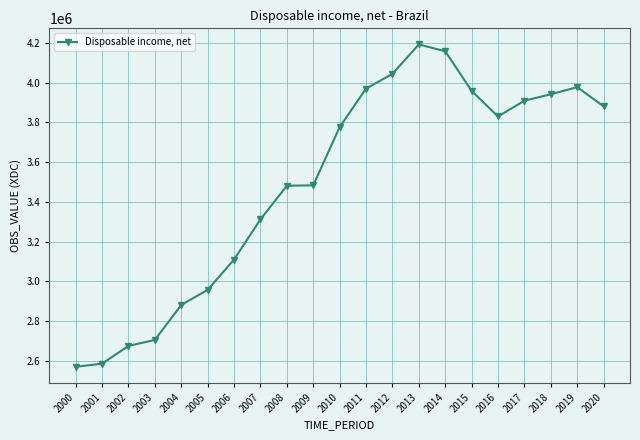

True or false: the data has more than 0 interior local peaks.

True